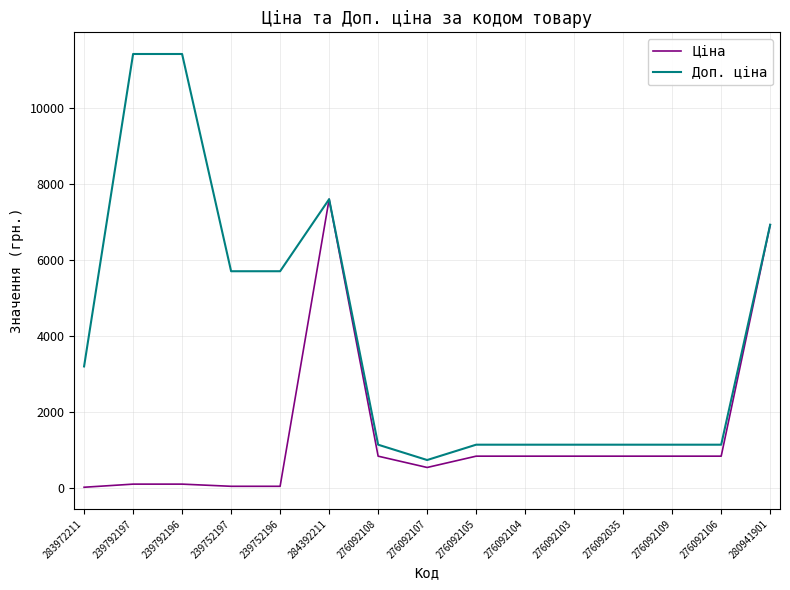

Rank the series by their average value, from lowest to highest.

Ціна, Доп. ціна